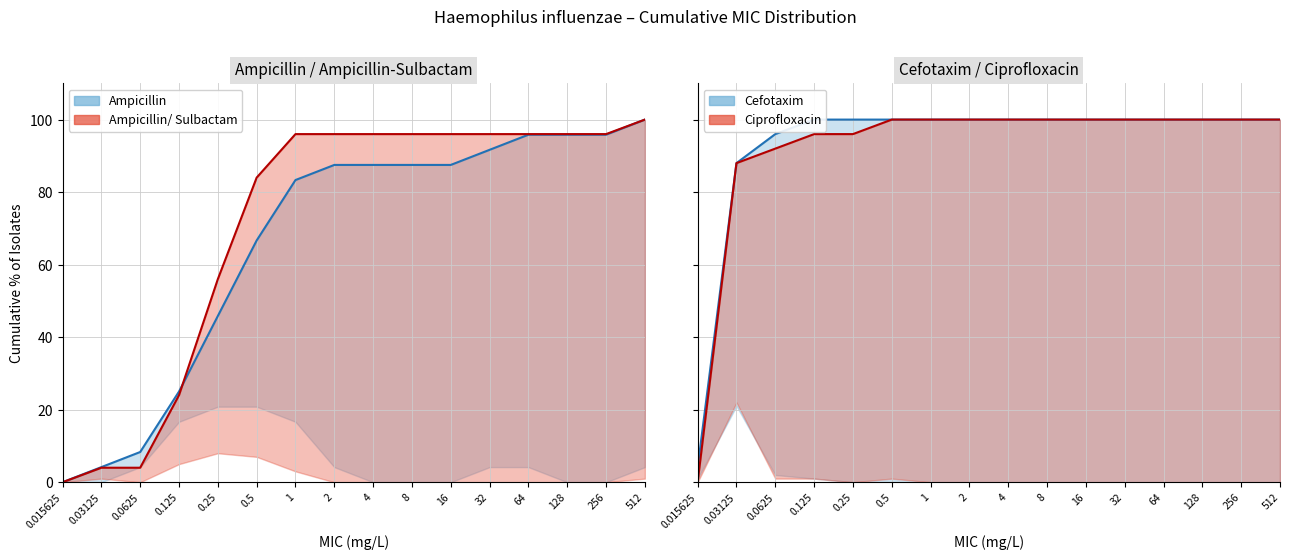

At 2, list the series in order from largest to smallest.

Cefotaxim, Ciprofloxacin, Ampicillin_Sulbactam, Ampicillin